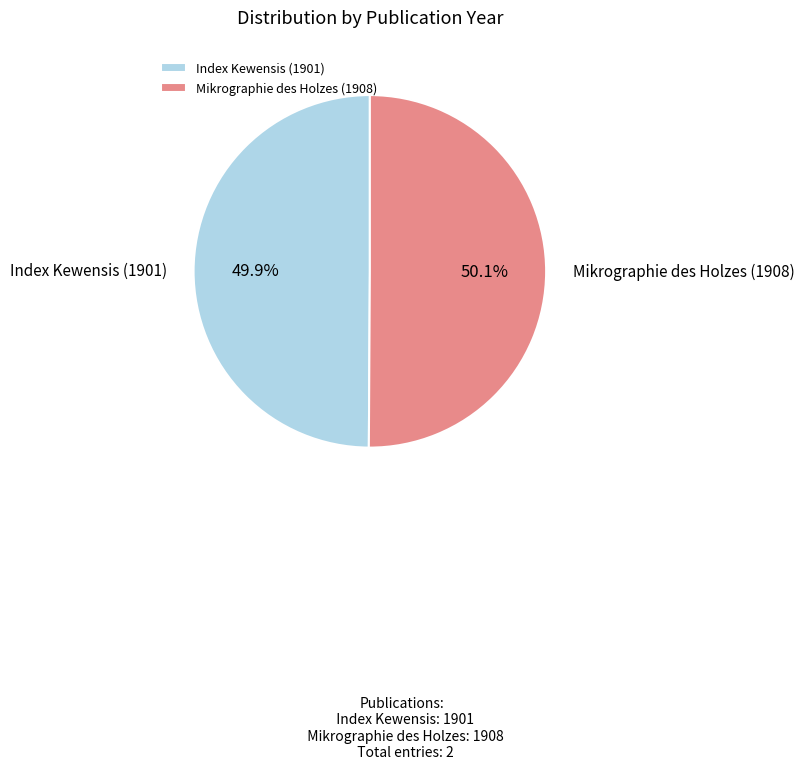

What is the ratio of the value at Mikrographie des Holzes (1908) to the value at Index Kewensis (1901)?

1.0